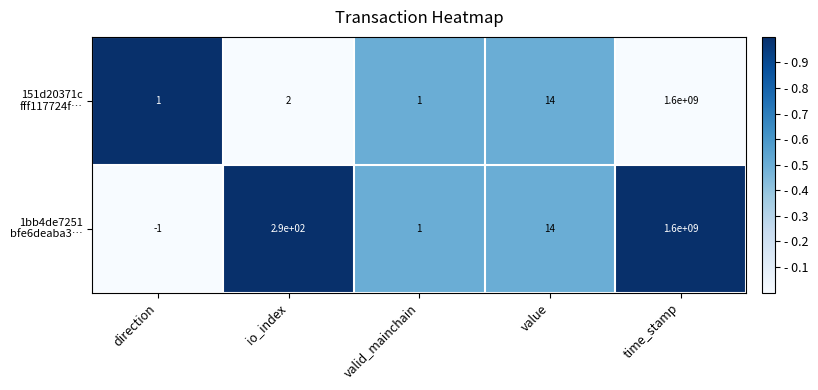

What is the greatest value displayed?

1600000000